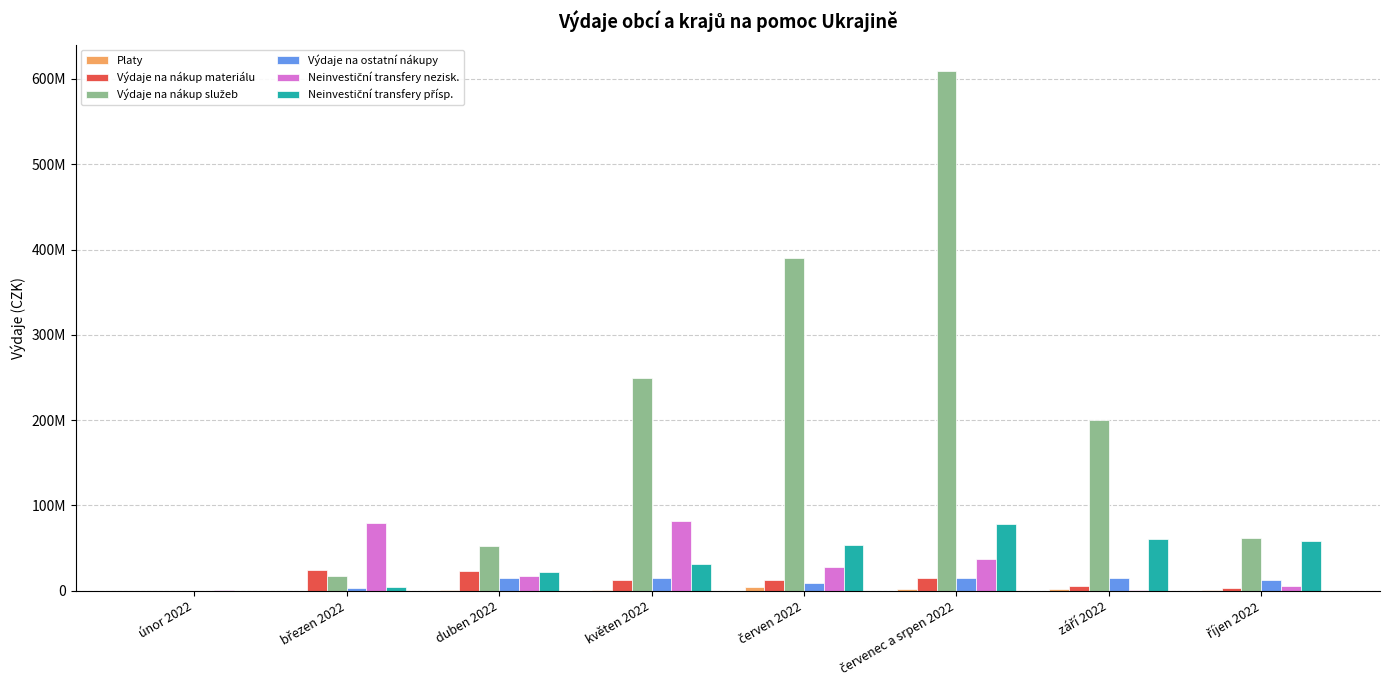

Does the chart contain stacked bars?

No